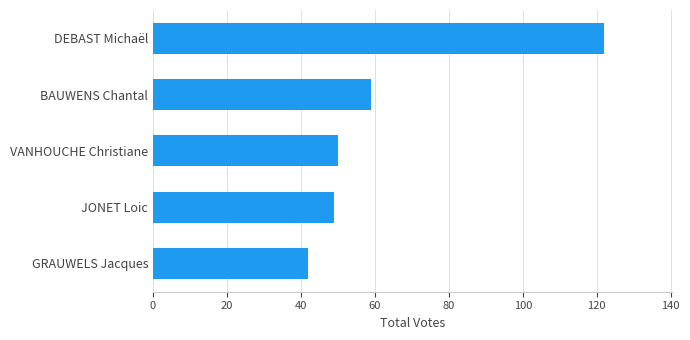

What is the average value?

64